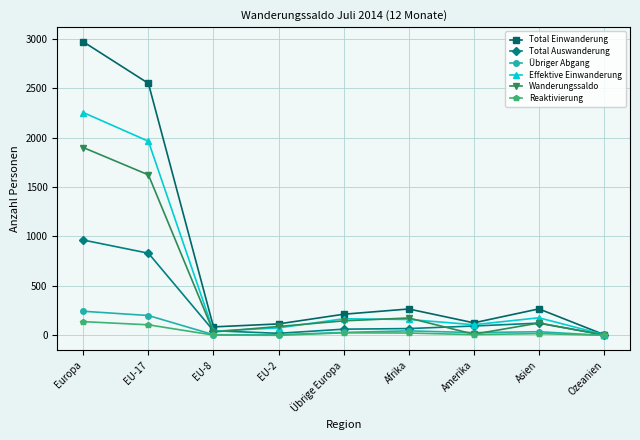

The value of Übriger Abgang at Asien is 37. True or false?

True